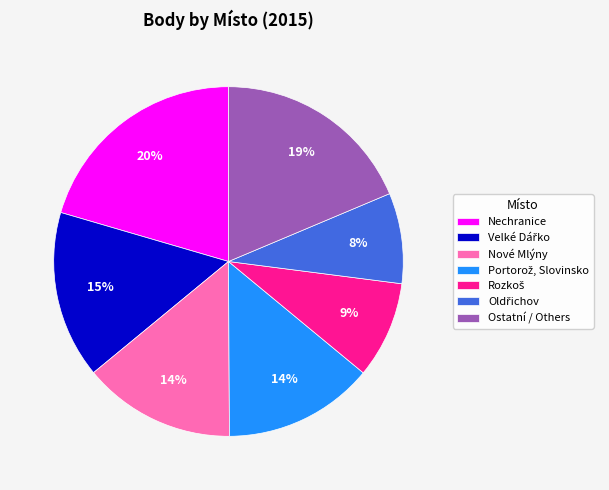

The Nechranice slice represents 20% of the pie. True or false?

True